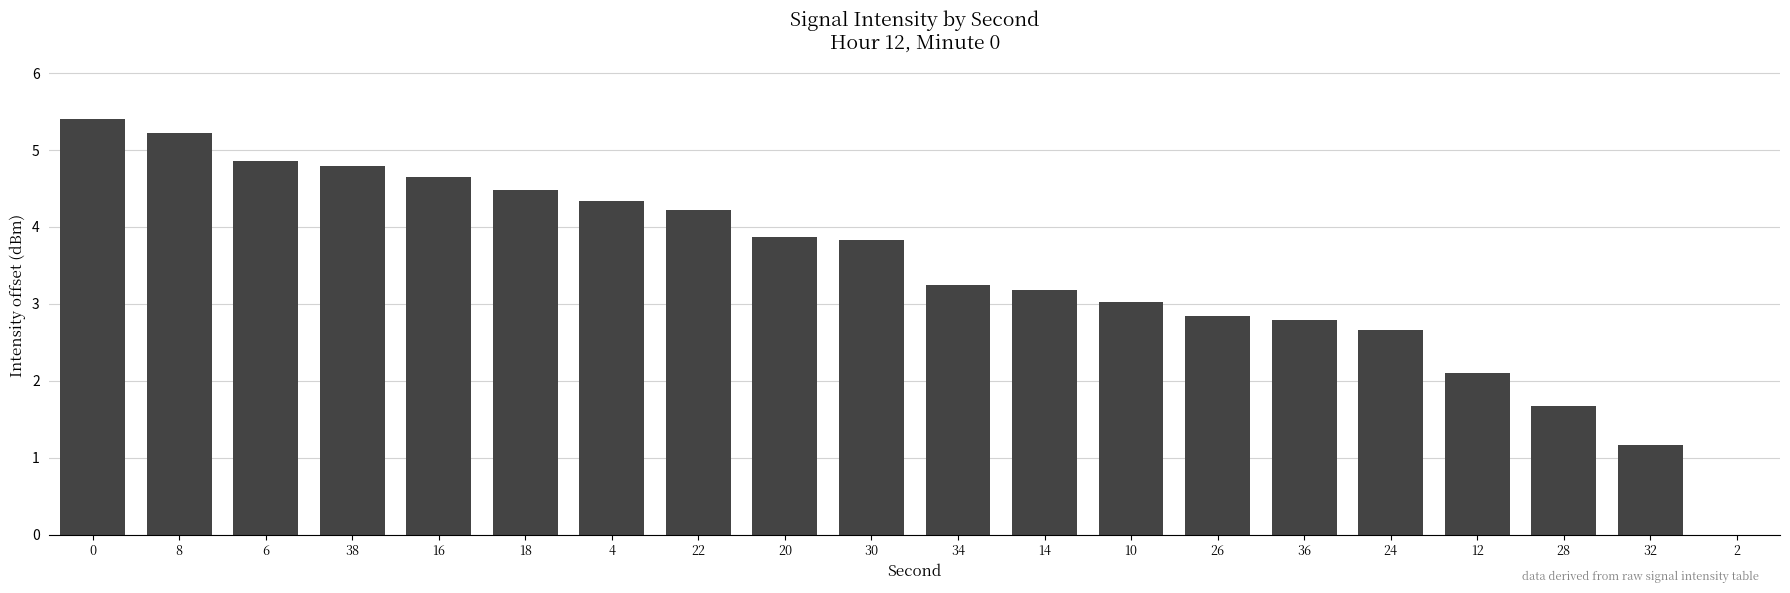

What is the average value?

3.4